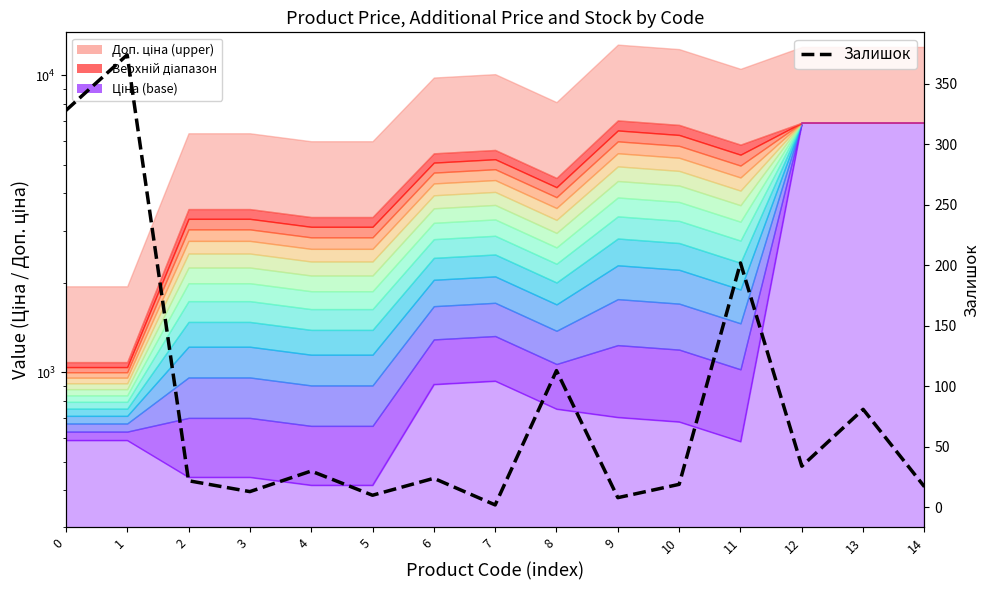

What is the difference between the second highest and second lowest values?

320